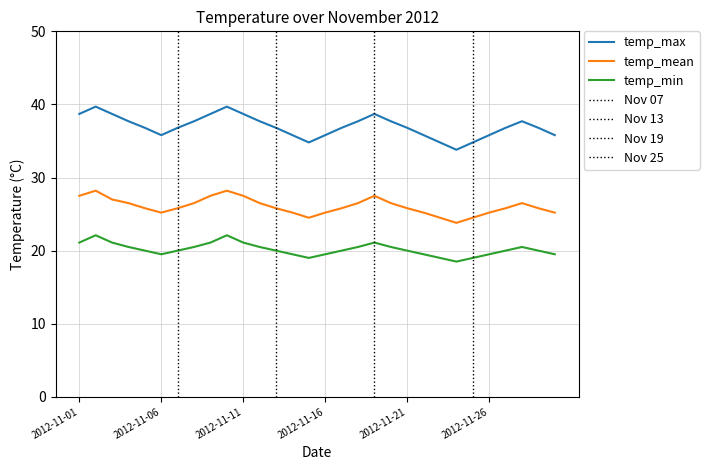

Which series has the largest total across all categories?

temp_max